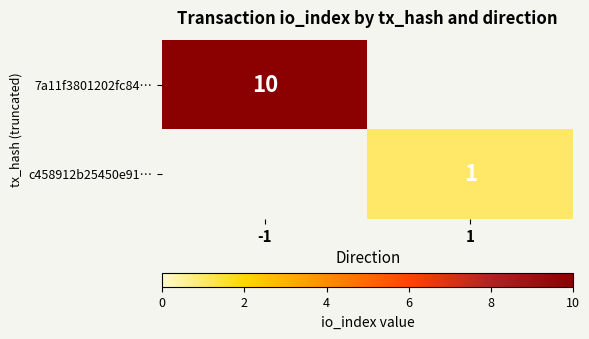

What is the maximum value shown in the chart?

10